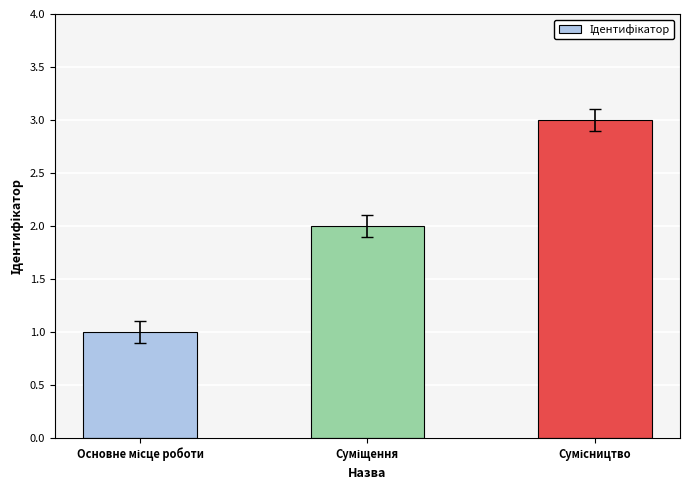

What is the greatest value displayed?

3